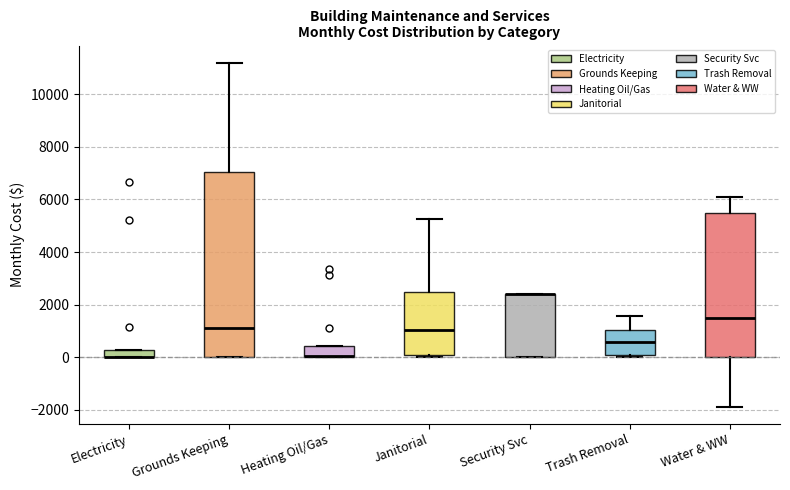

Which box is the tallest, from its lower edge to its upper edge?

Grounds Keeping